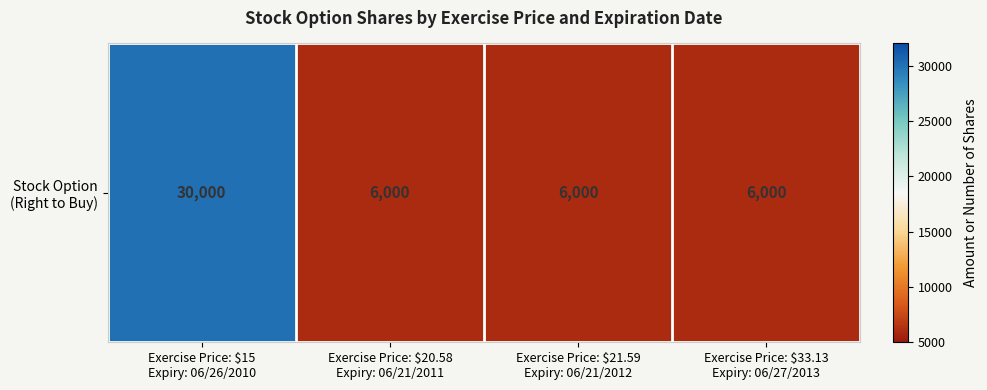

What value does the data have at Exercise Price: $20.58
Expiry: 06/21/2011, to the nearest 100?

6000